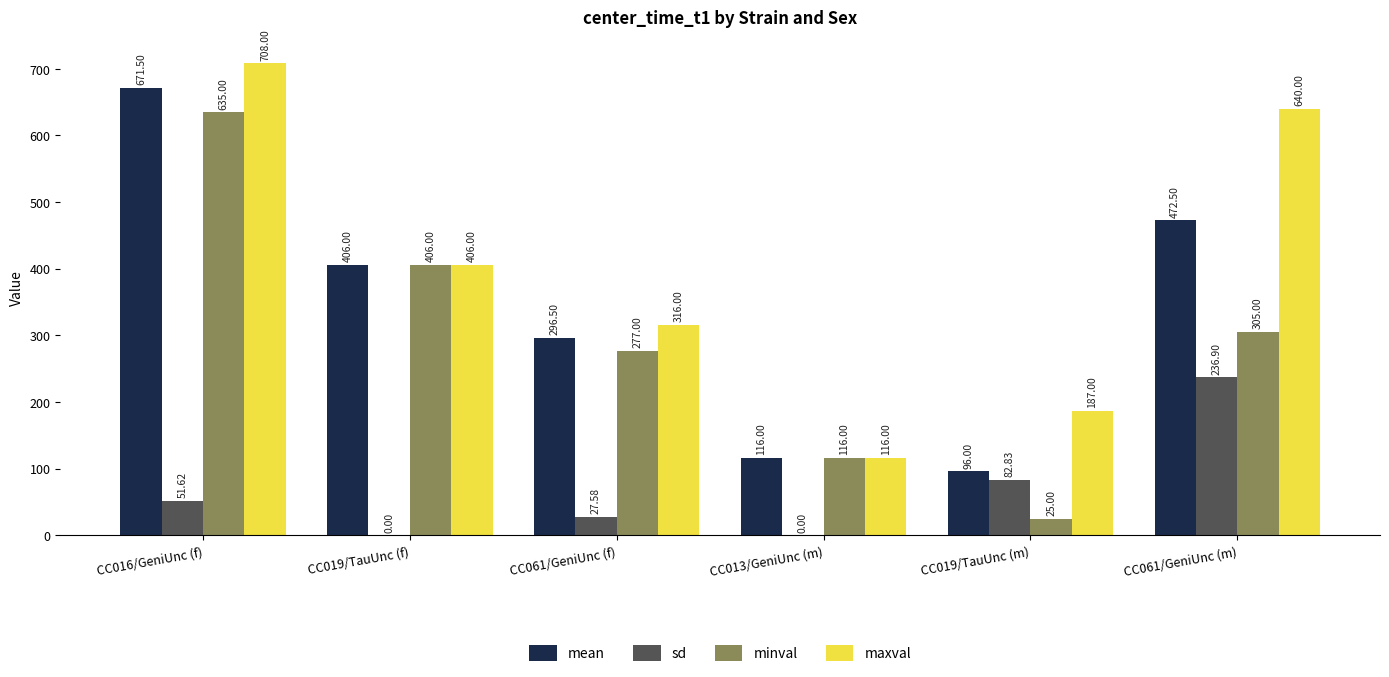

What is the sum of the sd values at CC061/GeniUnc (m) and CC019/TauUnc (f)?

236.9